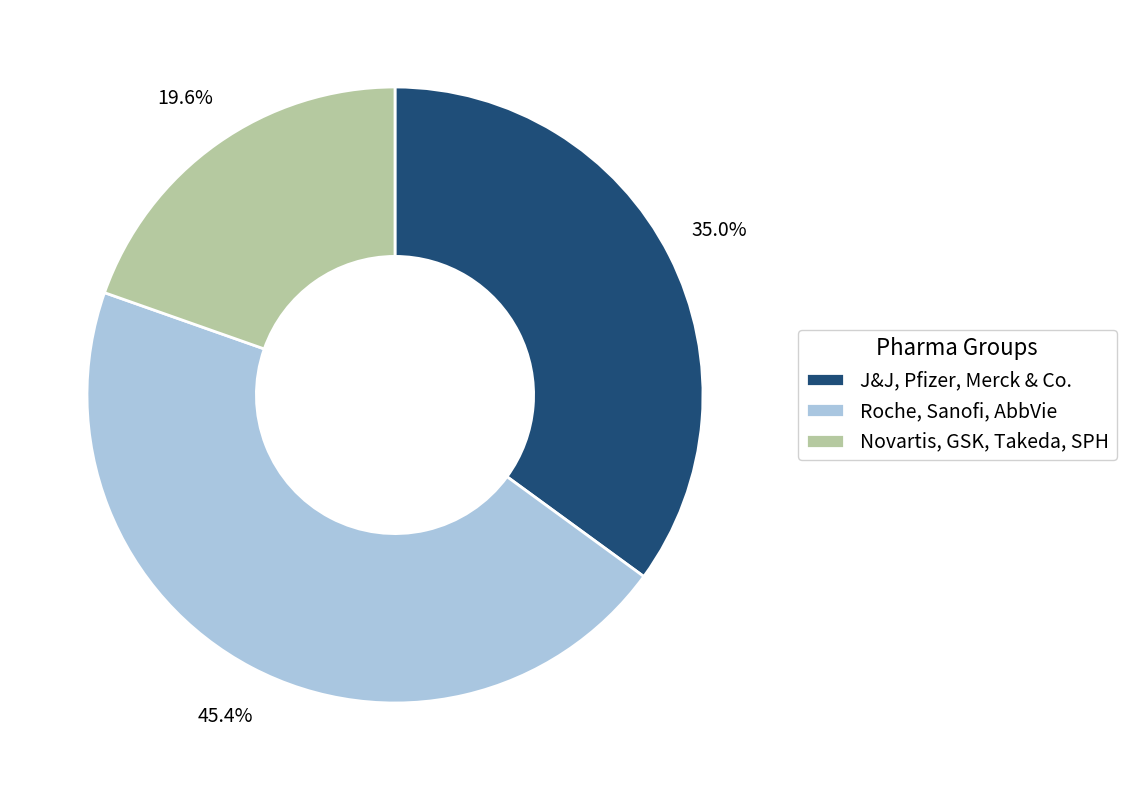

Approximately how many times larger is the value at J&J, Pfizer, Merck & Co. compared to Novartis, GSK, Takeda, SPH?

1.8